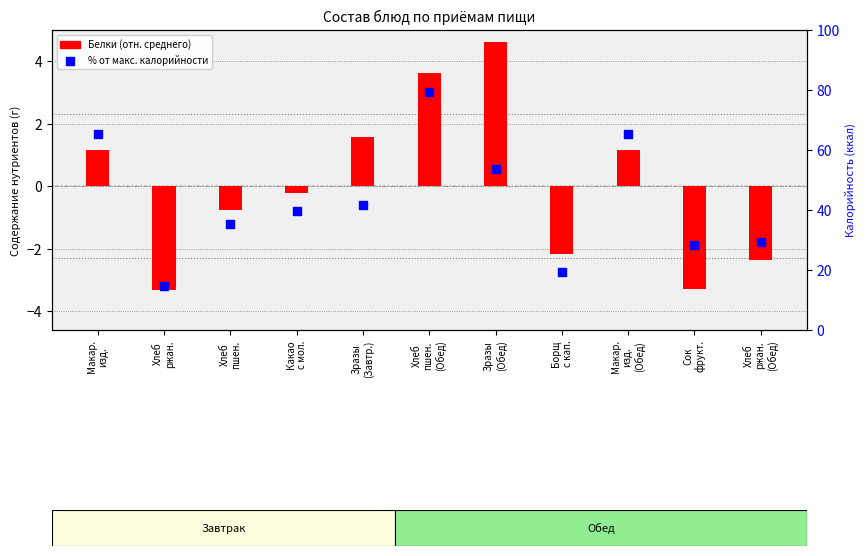

Which series contains the lowest Y value?

Белки (отн. среднего)